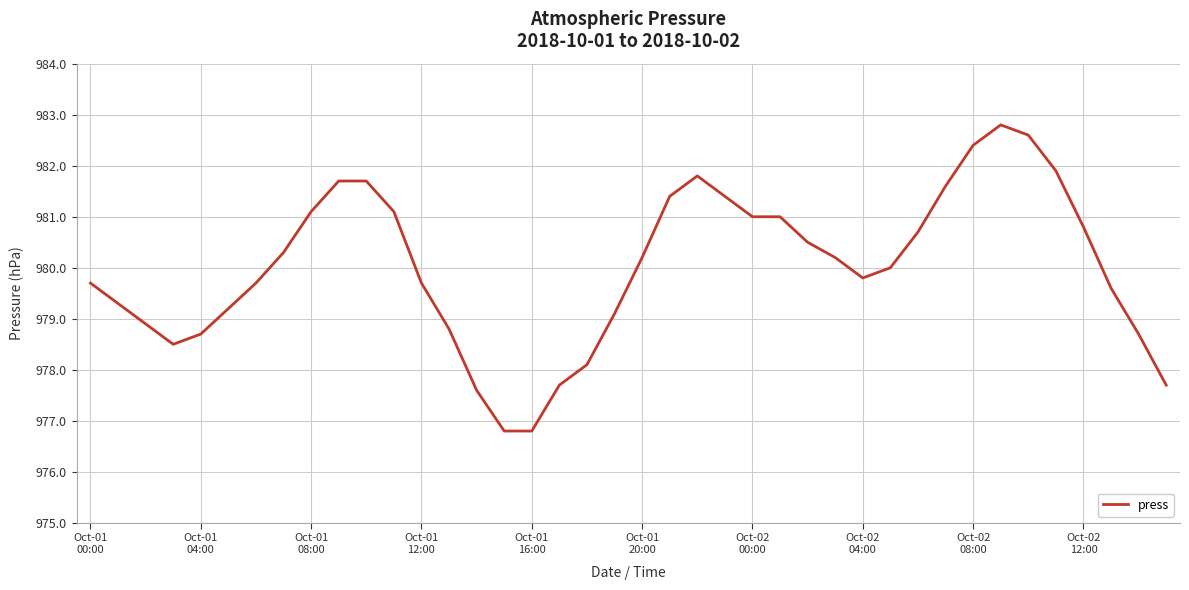

What is the greatest value displayed?

982.8